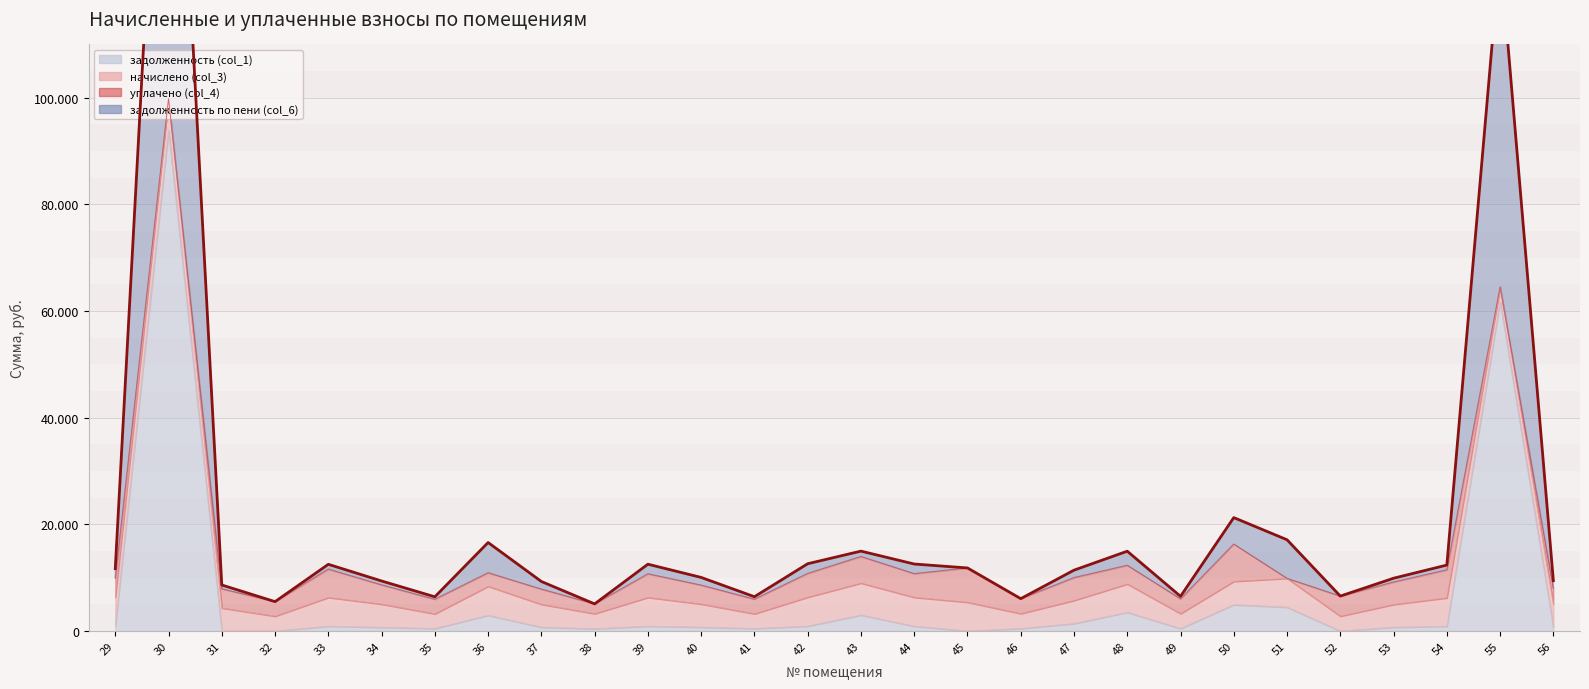

What is the total value across all series at 46?

6538.1